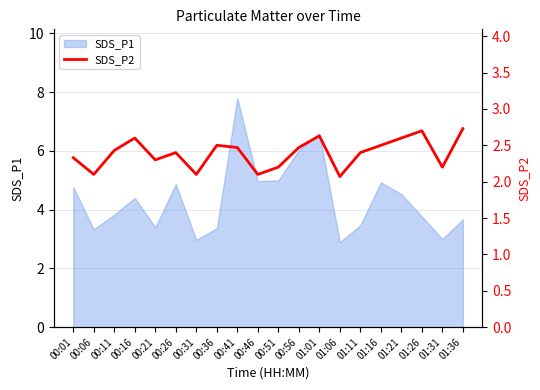

The value of SDS_P1 at 00:41 is 12.2. True or false?

False